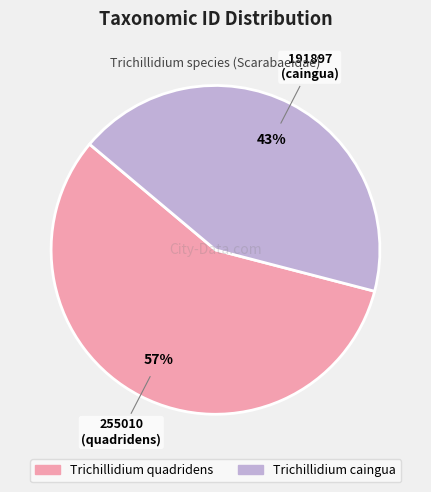

Count the number of slices in the pie.

2